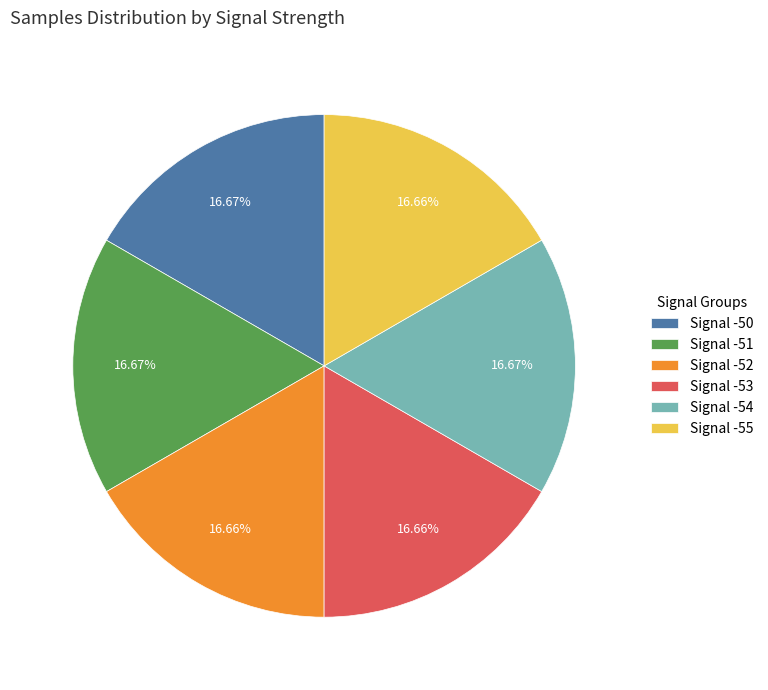

How many segments does this pie chart have?

6